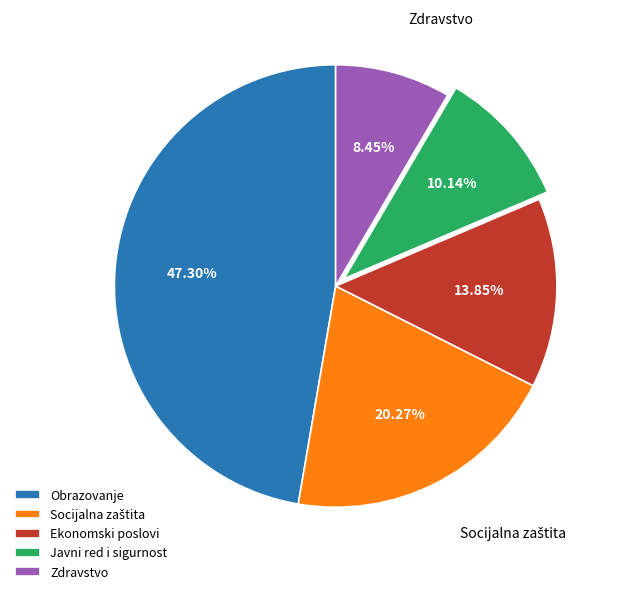

The Ekonomski poslovi slice represents 14% of the pie. True or false?

True